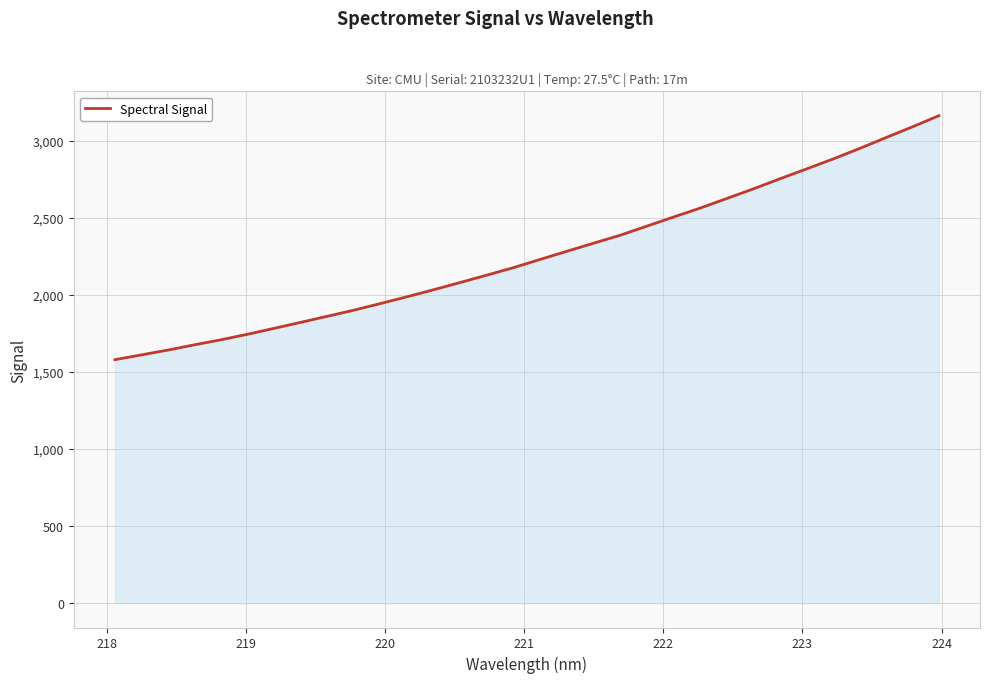

Count the number of values greater than 2230.

16